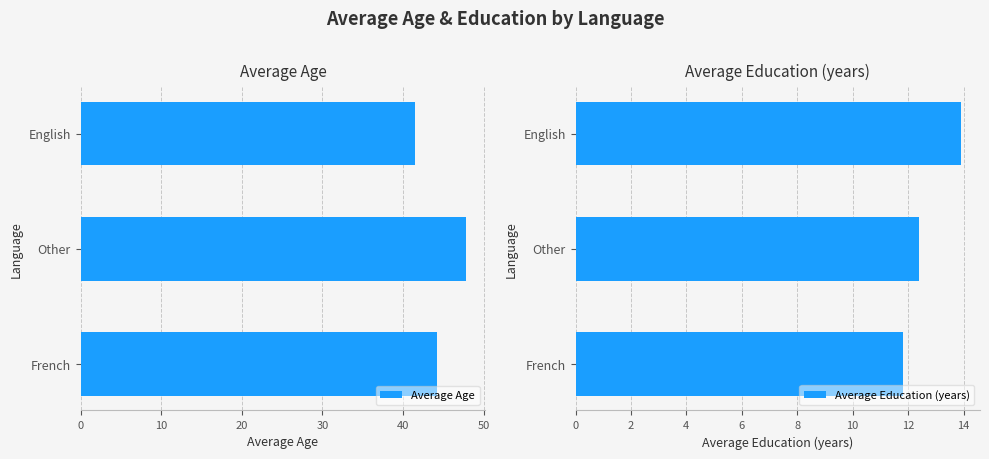

Rank the series by their average value, from highest to lowest.

Average Age, Average Education (years)